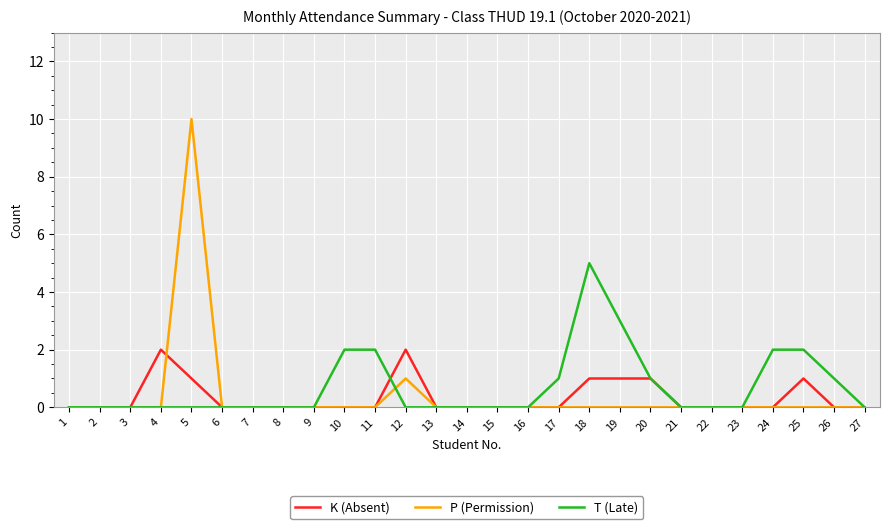

How many distinct data groups are displayed?

3